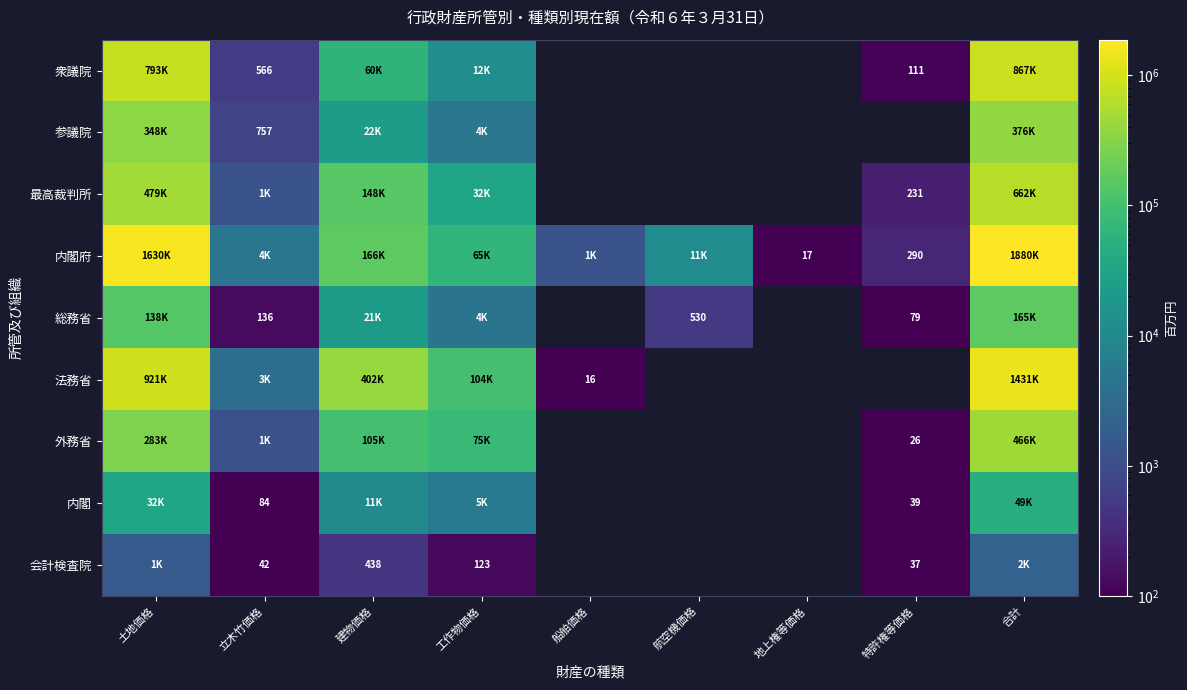

What is the maximum value shown in the chart?

1880791.0